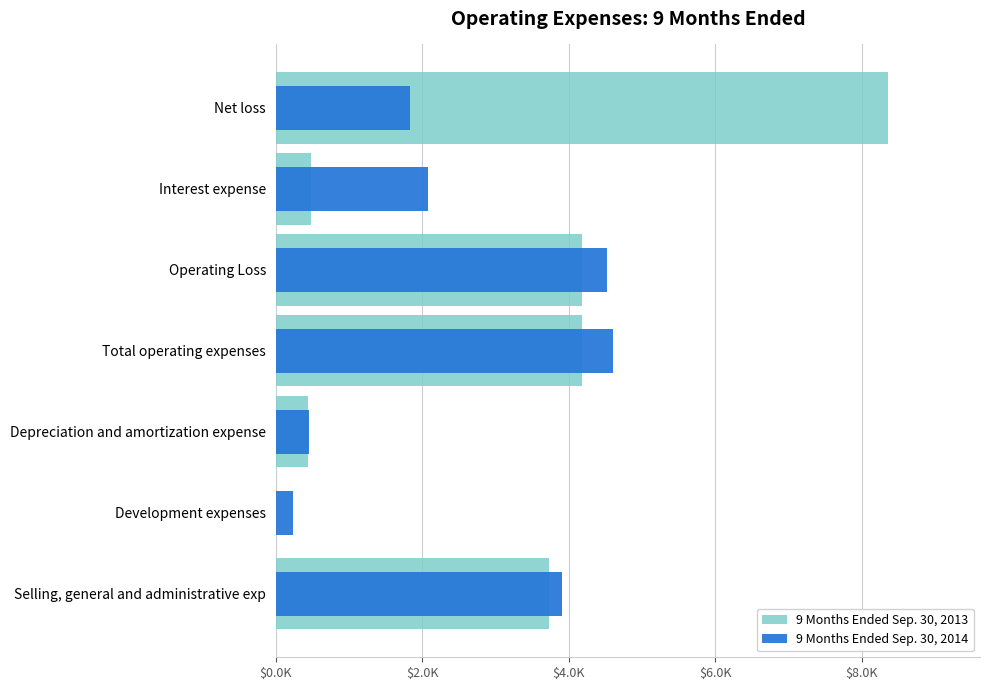

What is the average value of the 9 Months Ended Sep. 30, 2014 series?

2517